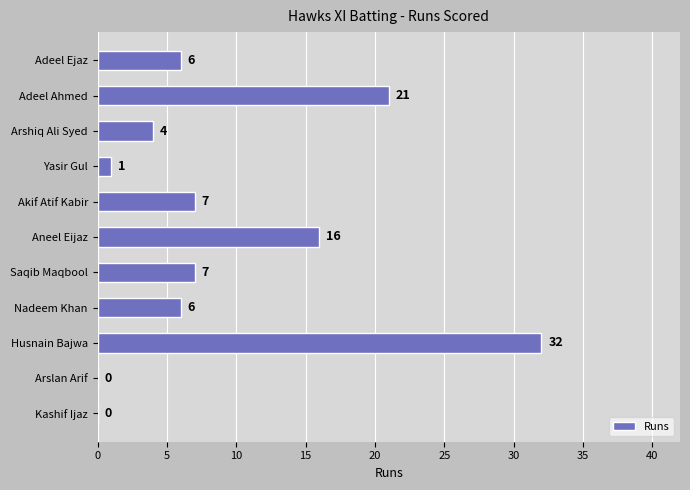

At which category does the chart reach its peak across all series?

Husnain Bajwa